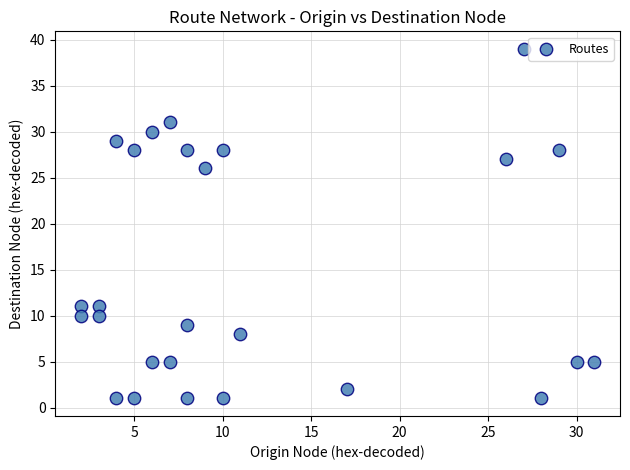

What is the range of X values (max minus min)?

29